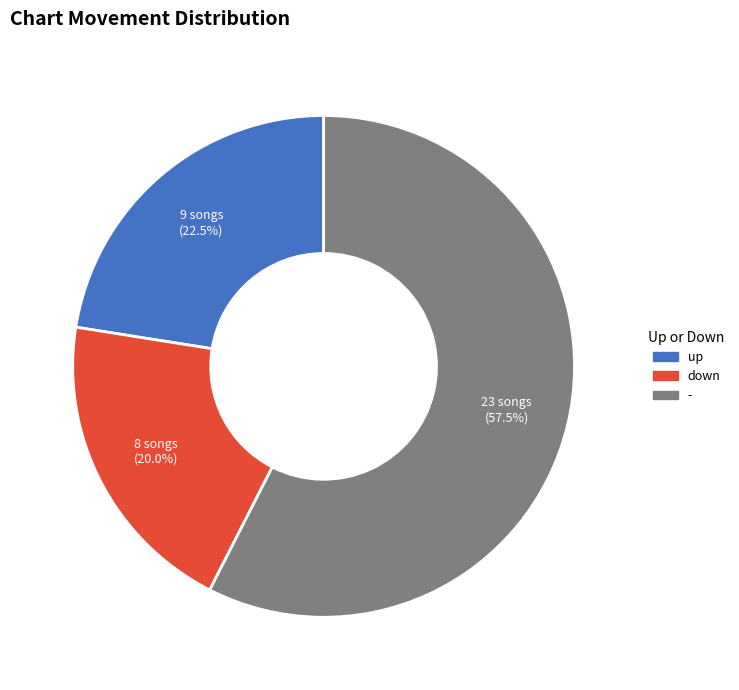

What percentage is NOT represented by down?

80.0%